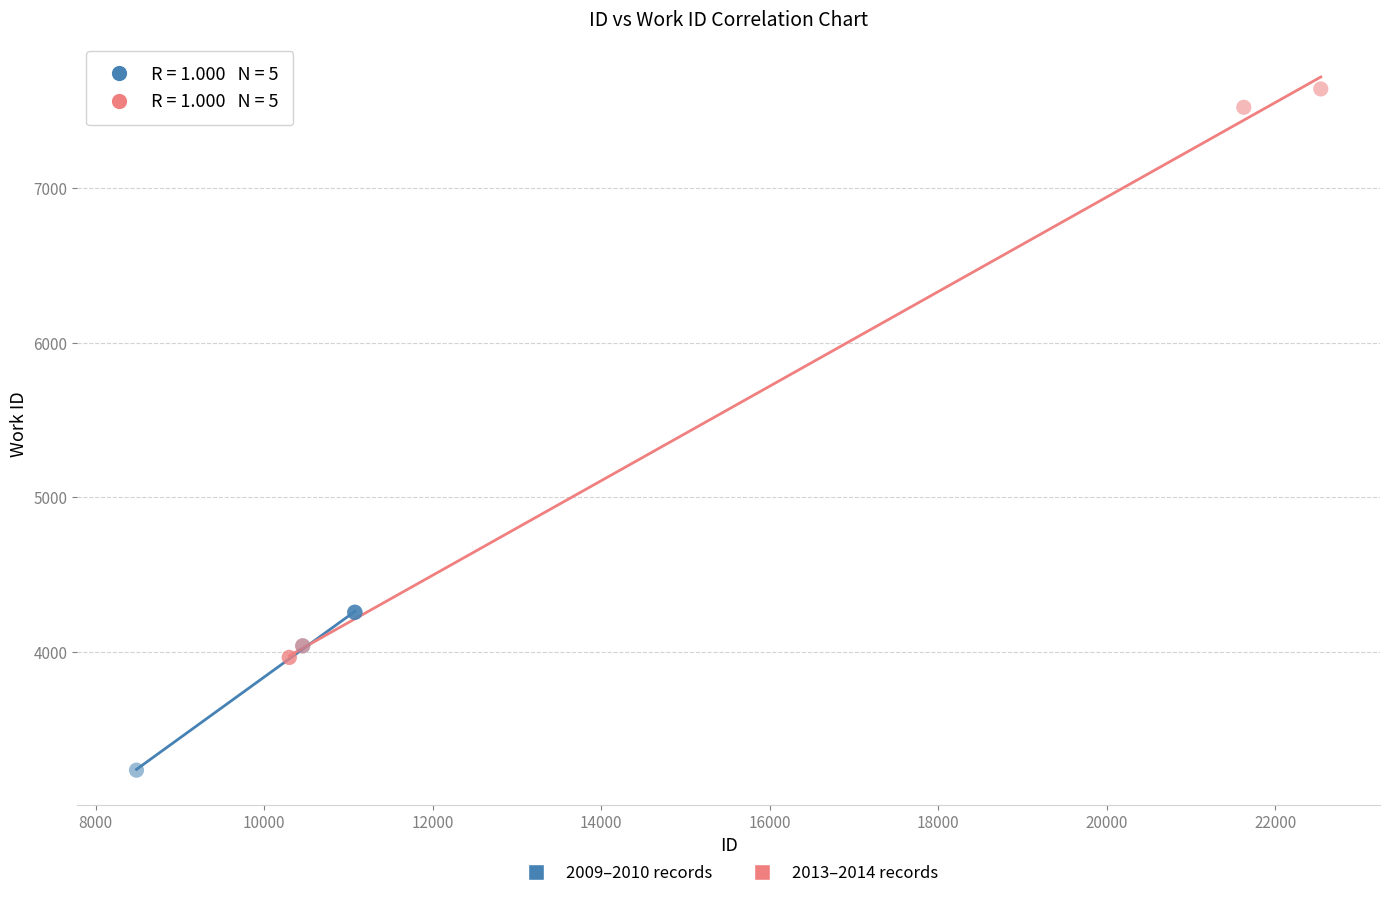

Which series reaches the minimum Y coordinate?

2009–2010 records